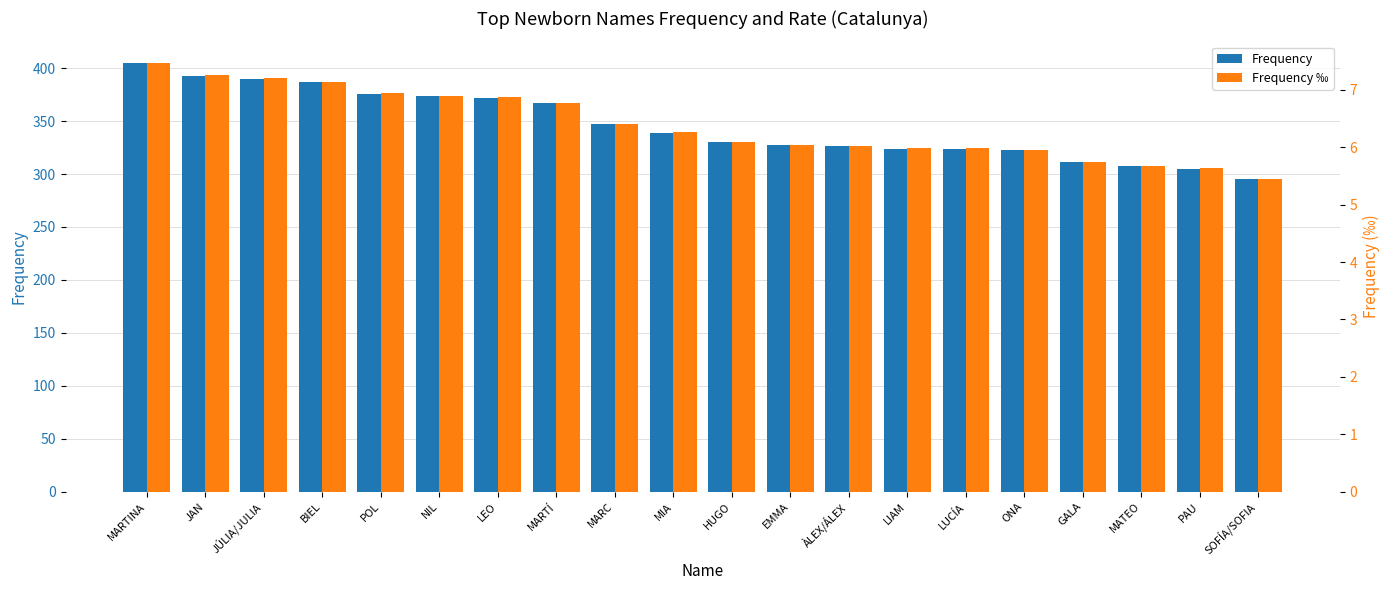

What are all the series names shown in the legend?

Frequency, Frequency ‰